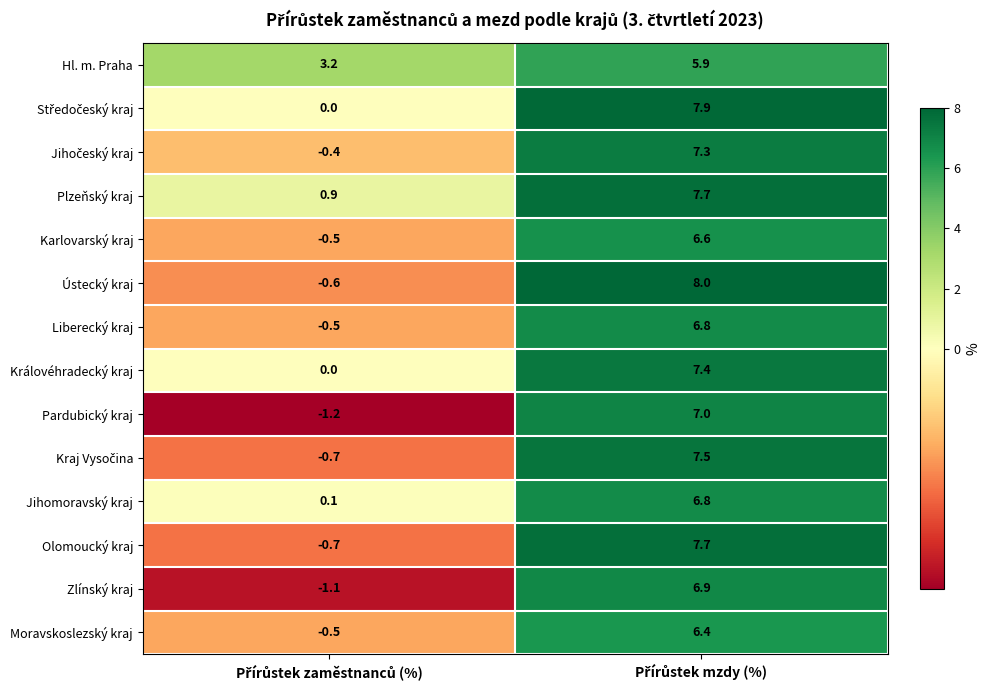

How many values in Zlínský kraj are above zero?

1